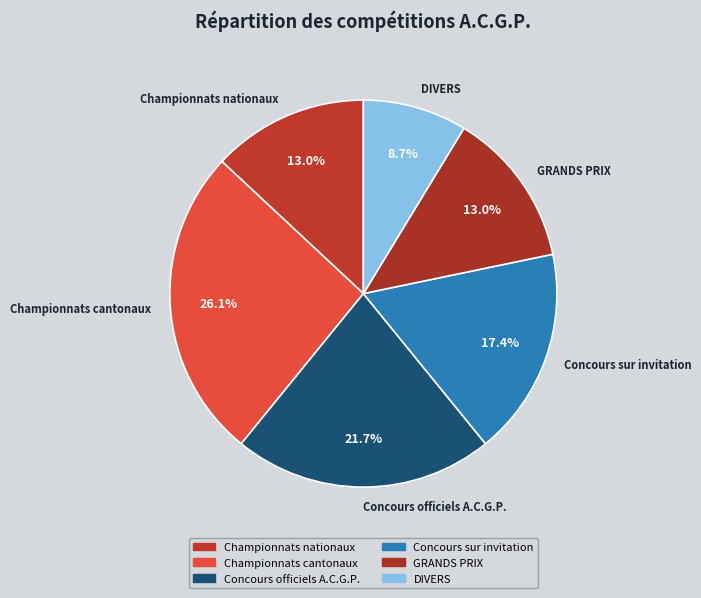

How many segments does this pie chart have?

6